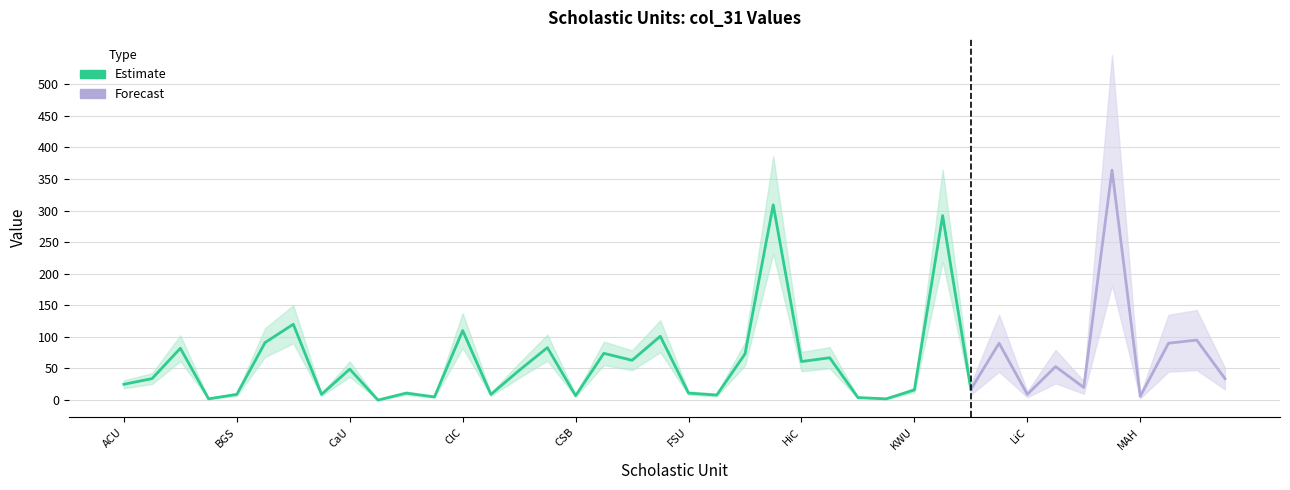

What is the average value?

64